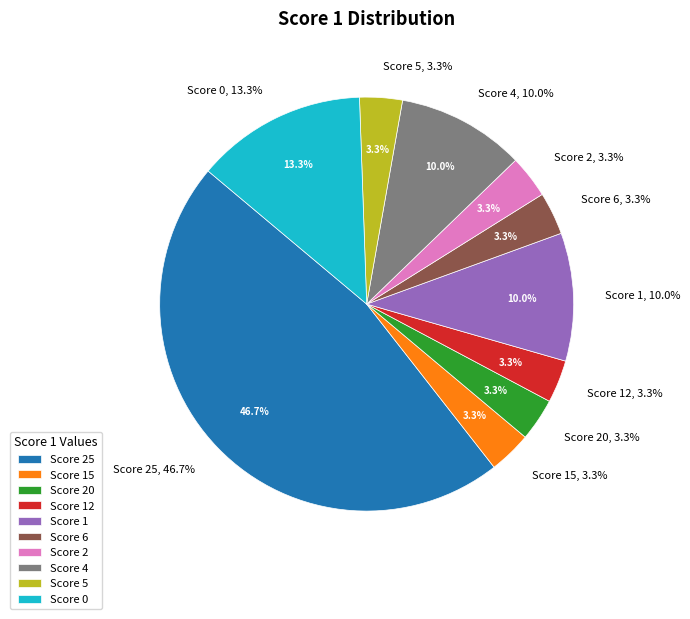

To the nearest percent, what is the difference between the largest and smallest slice percentages?

43%